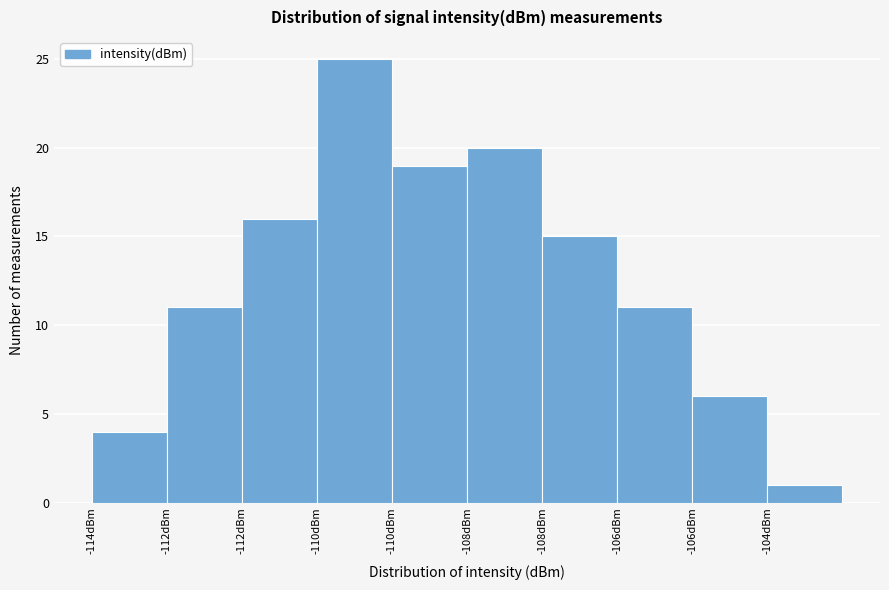

How many bars are there in total?

10